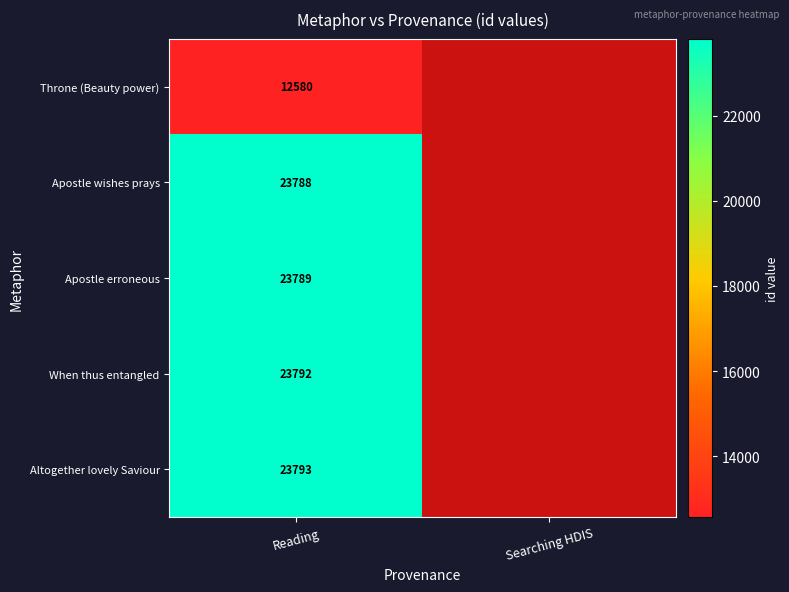

The value of Altogether lovely Saviour at Reading is 34180. True or false?

False